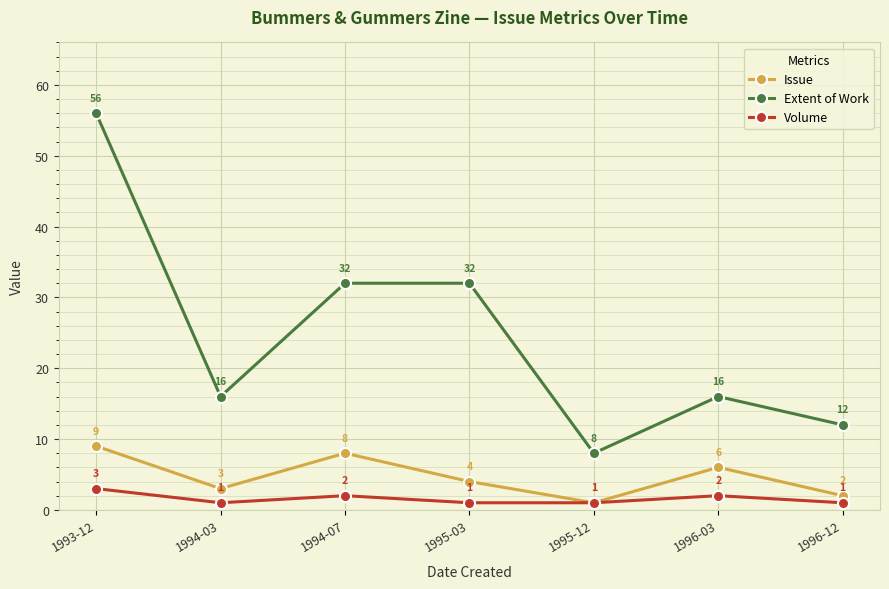

Between 1993-12 and 1995-12, which series saw the biggest shift?

Extent of Work